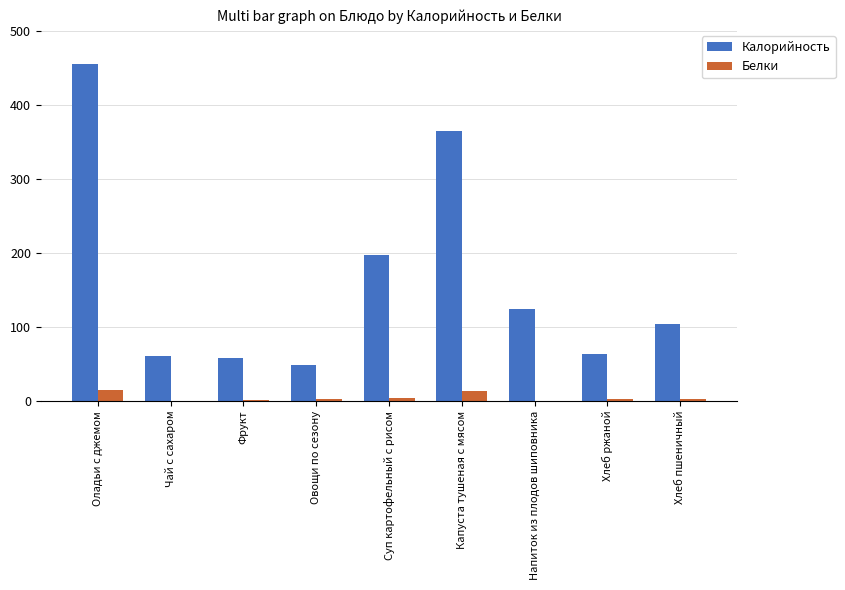

What is the maximum value shown in the chart?

455.9